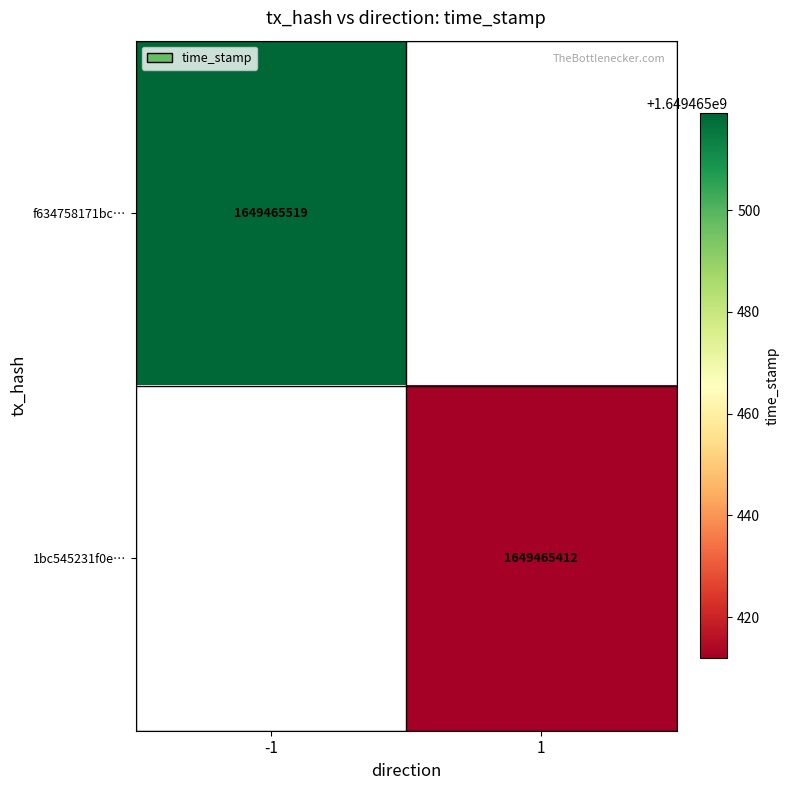

List the series in order of their peak value, lowest first.

1bc545231f0e2bd1c1df6a36f2b1bec3a76b537, f634758171bc40e224528cd907f3ef8167aadf4